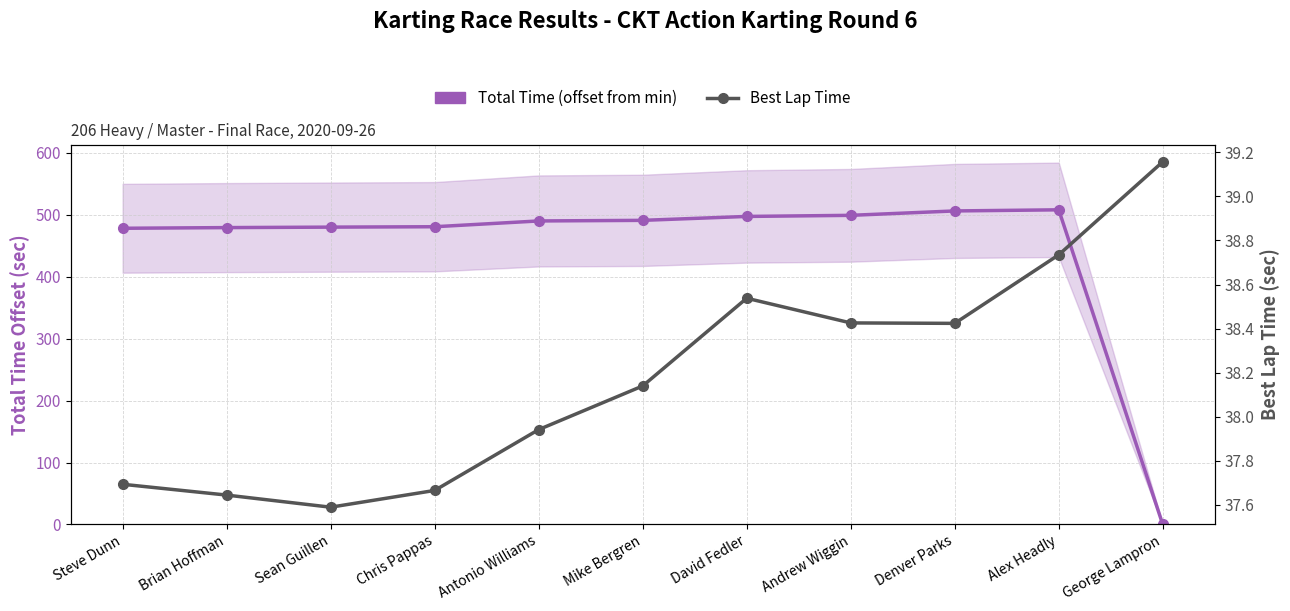

What is the difference between the highest and lowest values at Denver Parks?

467.7